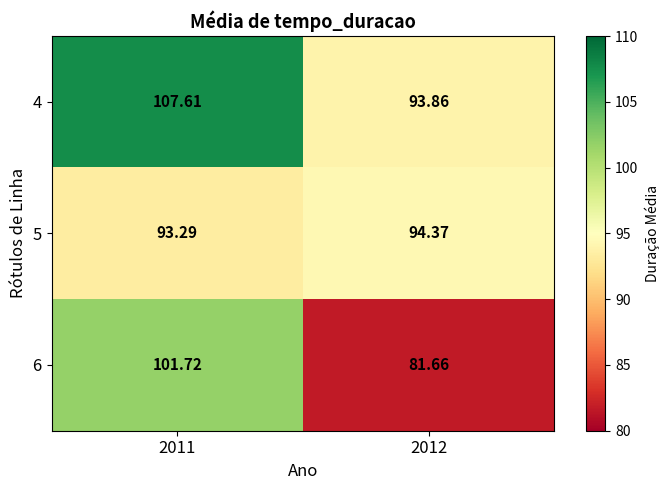

Which series changed the most between 2011 and 2012?

6